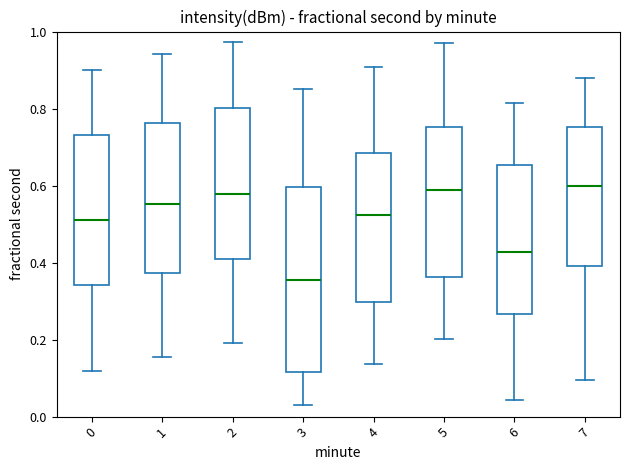

Reading left to right, transcribe this box plot: for each box, give where its median line is, the range the box spans, and where its two whiskers end, as read against the y-axis. The values are not printed on the chart, so give them approximately, as read against the axis.

0: median 0.52, box 0.34 to 0.74, whiskers 0.12 to 0.90
1: median 0.56, box 0.38 to 0.76, whiskers 0.16 to 0.94
2: median 0.58, box 0.42 to 0.80, whiskers 0.20 to 0.98
3: median 0.36, box 0.12 to 0.60, whiskers 0.04 to 0.86
4: median 0.52, box 0.30 to 0.68, whiskers 0.14 to 0.90
5: median 0.58, box 0.36 to 0.76, whiskers 0.20 to 0.98
6: median 0.42, box 0.26 to 0.66, whiskers 0.04 to 0.82
7: median 0.60, box 0.40 to 0.76, whiskers 0.10 to 0.88